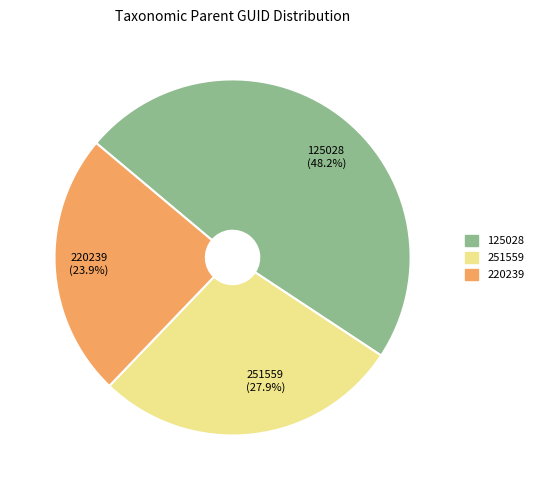

To the nearest percent, what portion does 125028 represent?

48%